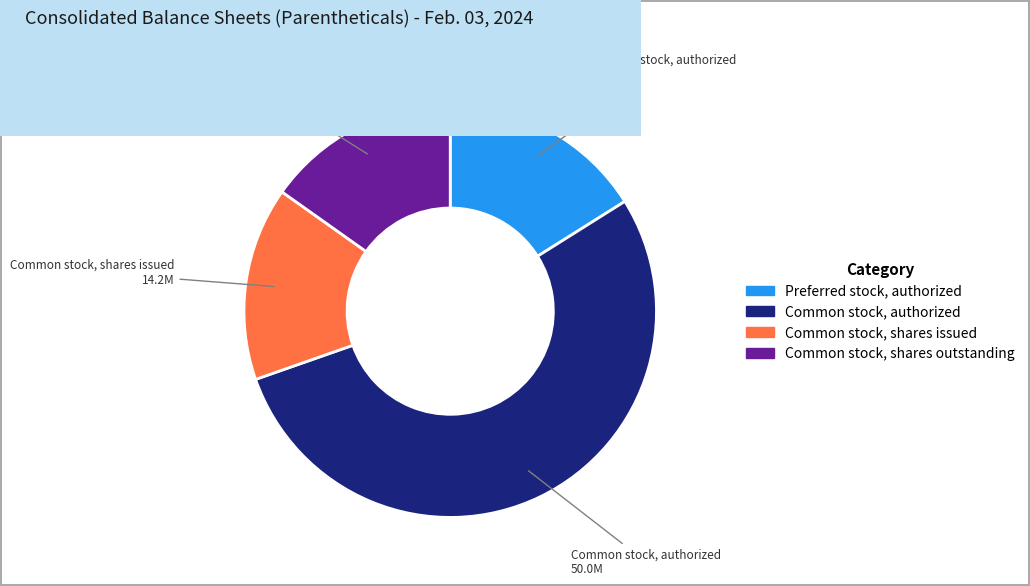

Is it true that Common stock, shares issued is 25% of the pie?

False